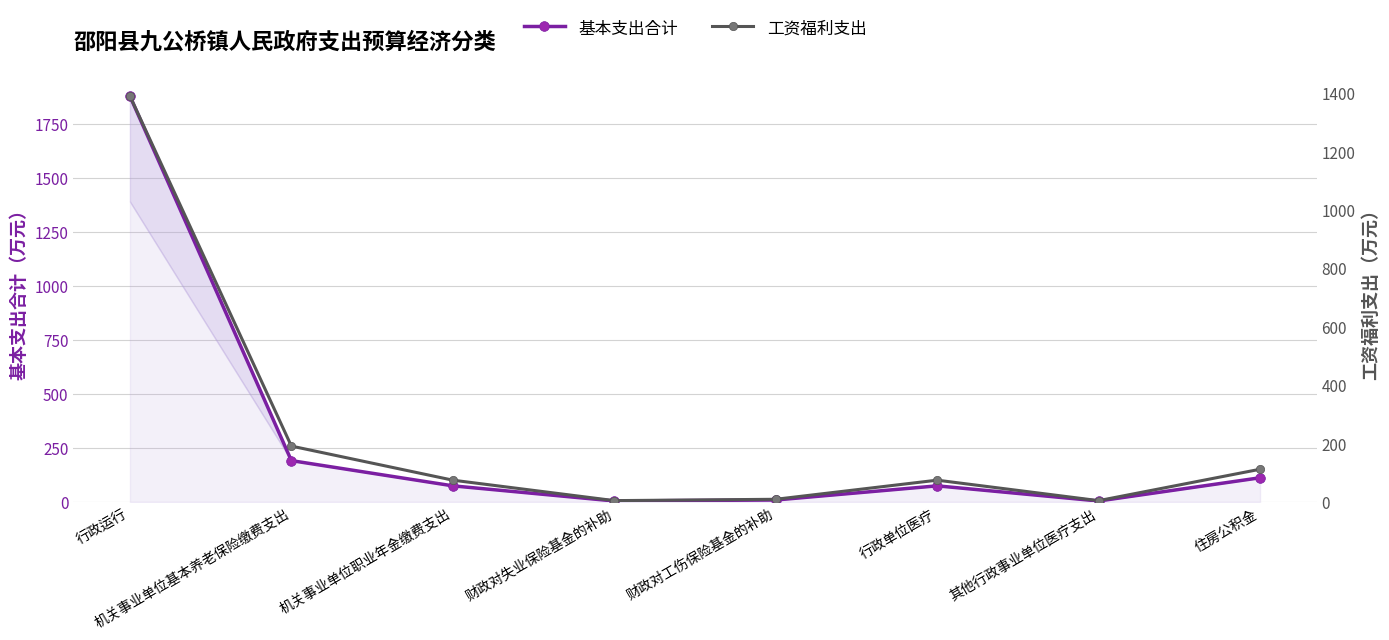

Does the chart have visible grid lines?

Yes